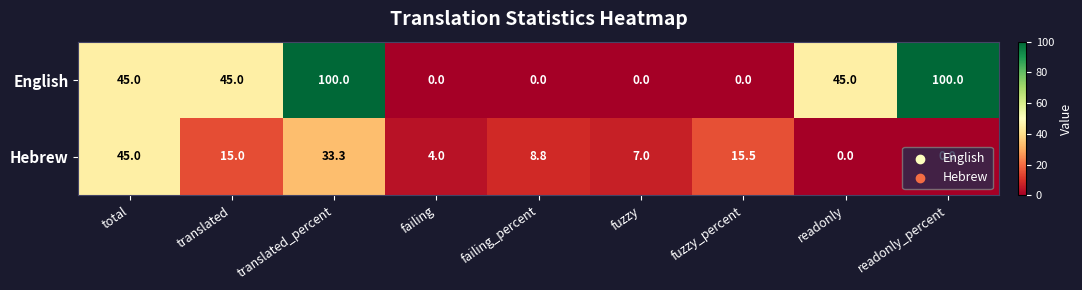

Is it true that English equals 100.0 at translated_percent?

True